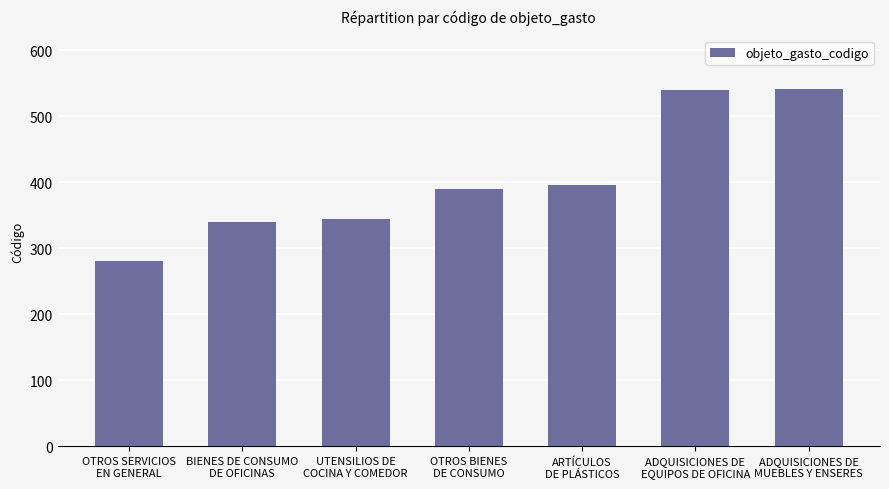

What is the average value?

404